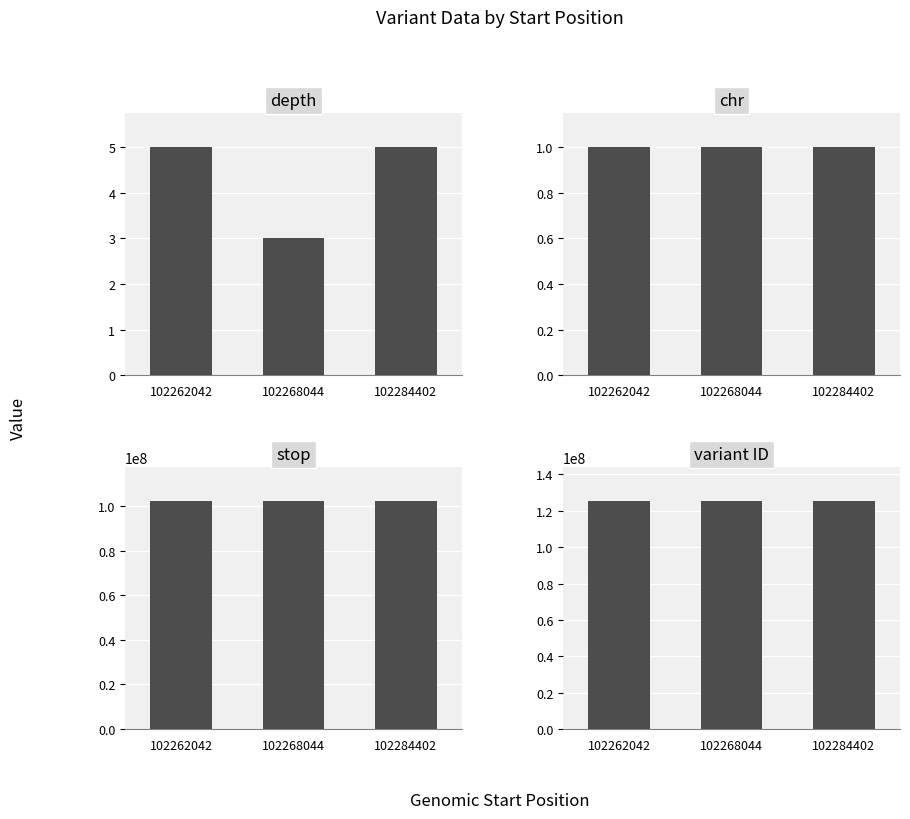

Which series has the largest total across all categories?

variant ID